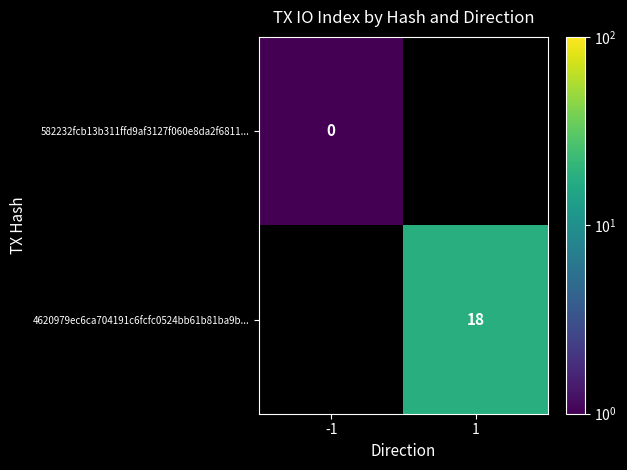

The 4620979ec6ca704191c6fcfc0524bb61b81ba9b... series shows 18.0 at 1. True or false?

True